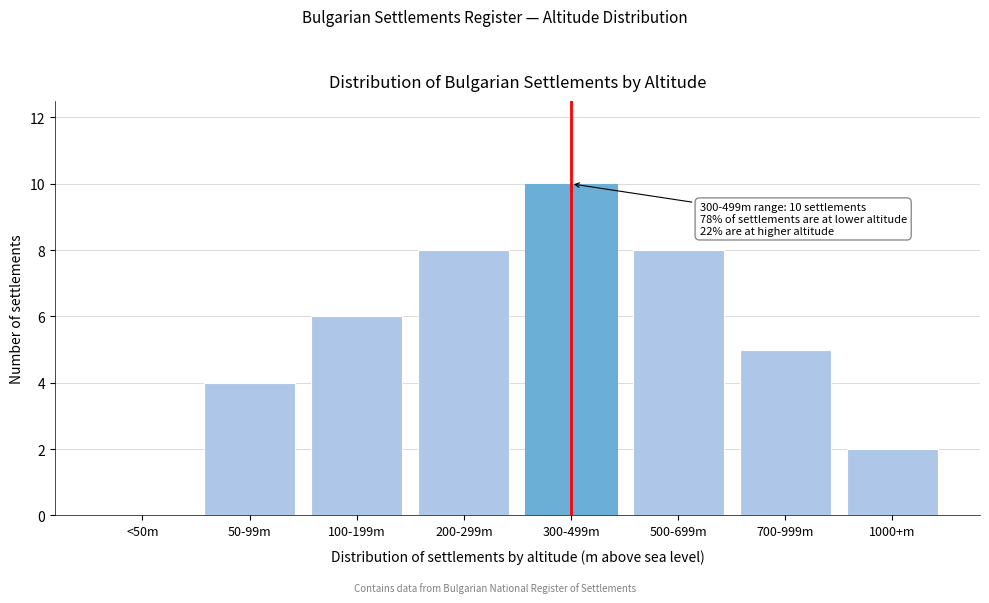

Reading left to right, transcribe all the data shown in this chart.

<50m=0	50-99m=4	100-199m=6	200-299m=8	300-499m=10	500-699m=8	700-999m=5	1000+m=2